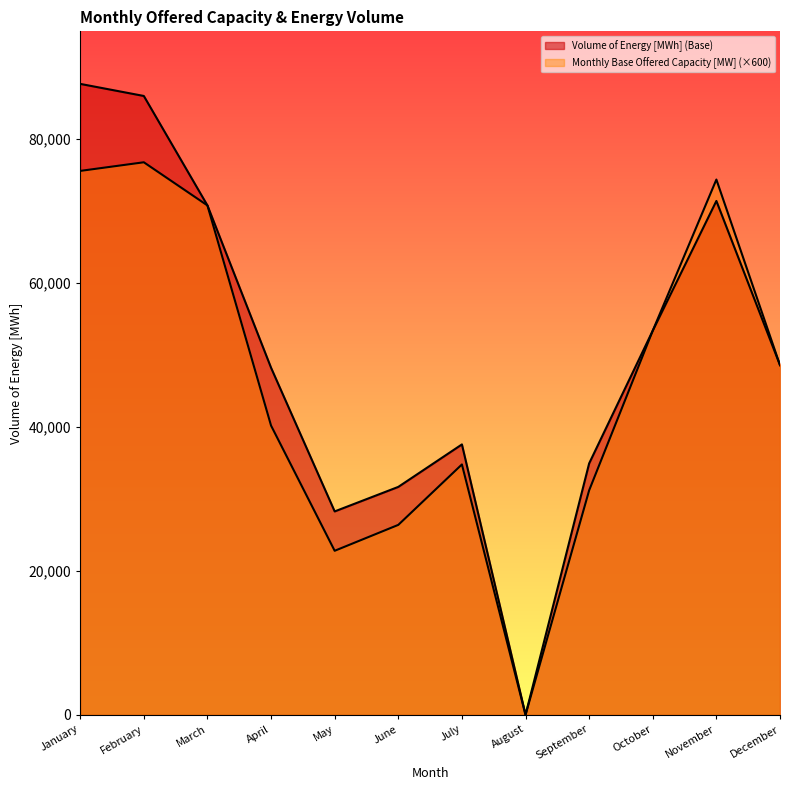

In Volume of Energy [MWh] (Base), how many points are higher than both neighbors (excluding endpoints)?

2